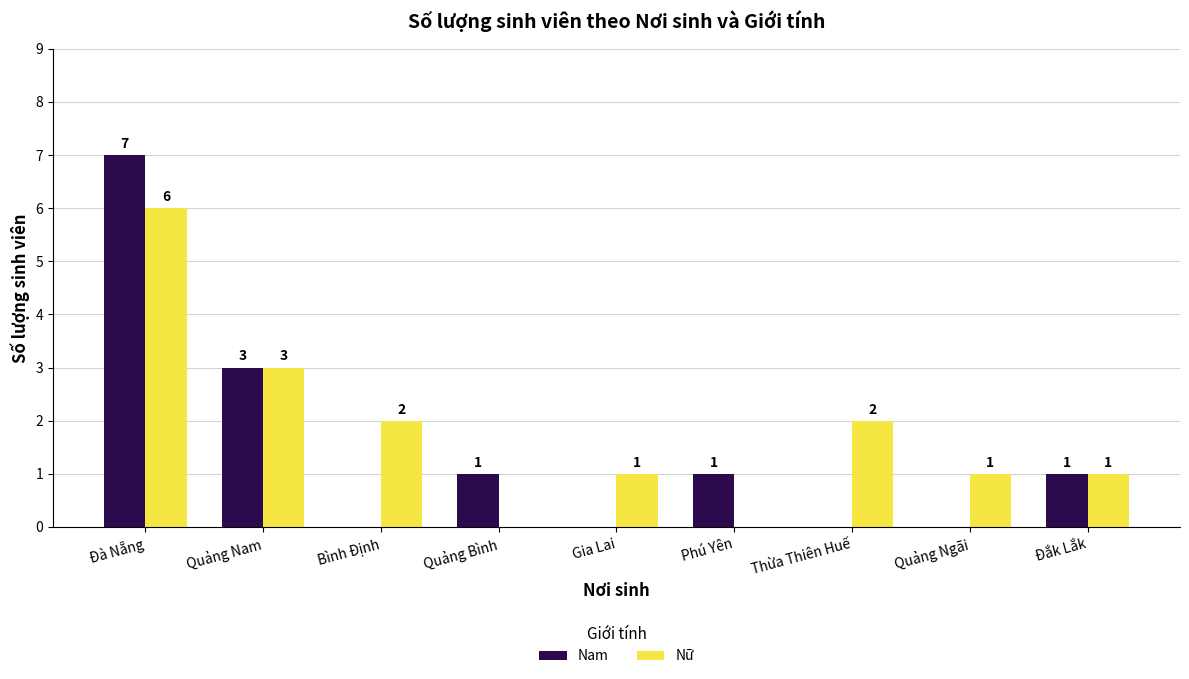

What is the total value across all series at Đắk Lắk?

2